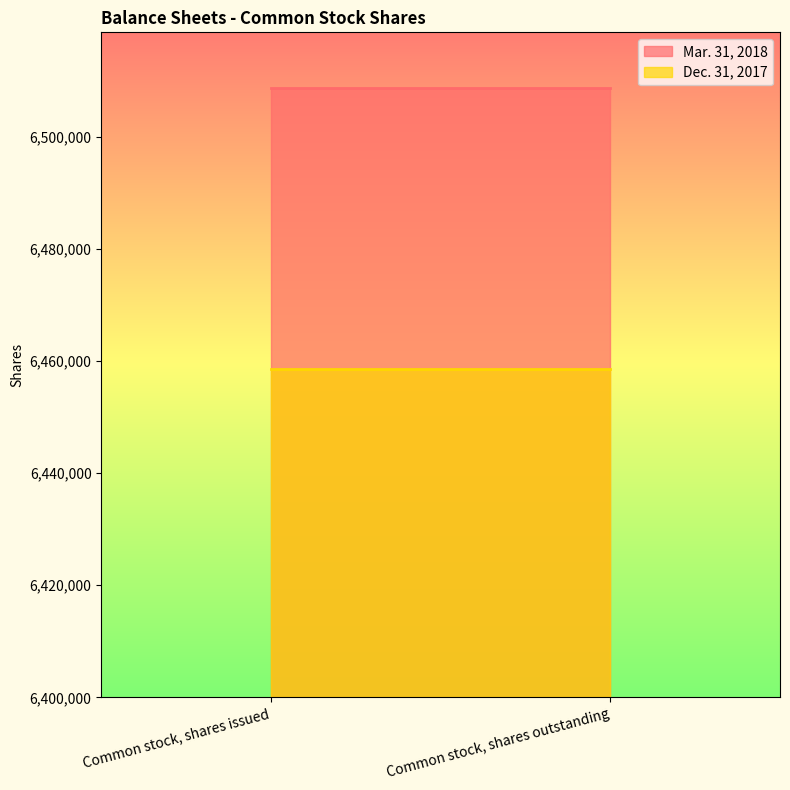

At which label is Dec. 31, 2017 closest to 6458657?

Common stock, shares issued